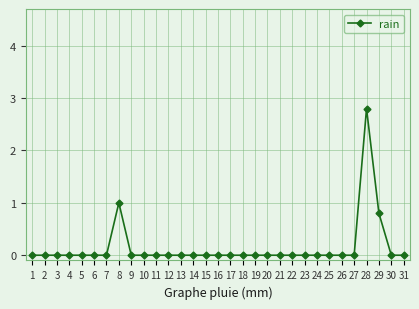

Reading left to right, list all the values displayed in this chart.

1=0.0	2=0.0	3=0.0	4=0.0	5=0.0	6=0.0	7=0.0	8=1.0	9=0.0	10=0.0	11=0.0	12=0.0	13=0.0	14=0.0	15=0.0	16=0.0	17=0.0	18=0.0	19=0.0	20=0.0	21=0.0	22=0.0	23=0.0	24=0.0	25=0.0	26=0.0	27=0.0	28=2.8	29=0.8	30=0.0	31=0.0